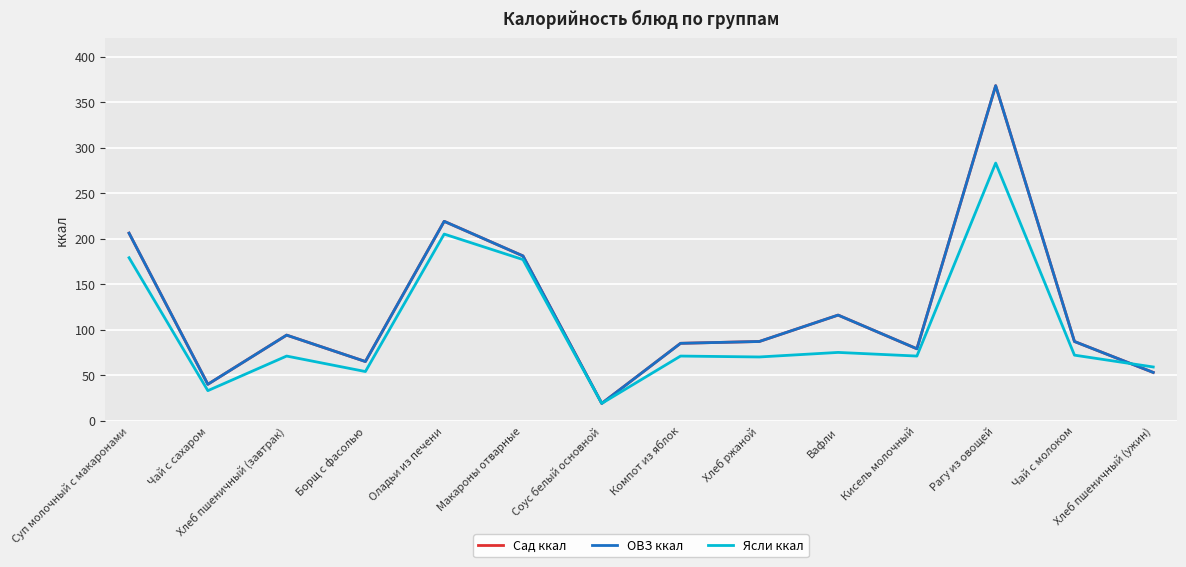

Rank the categories by Сад ккал value from lowest to highest.

Соус белый основной, Чай с сахаром, Хлеб пшеничный (ужин), Борщ с фасолью, Кисель молочный, Компот из яблок, Хлеб ржаной, Чай с молоком, Хлеб пшеничный (завтрак), Вафли, Макароны отварные, Суп молочный с макаронами, Оладьи из печени, Рагу из овощей